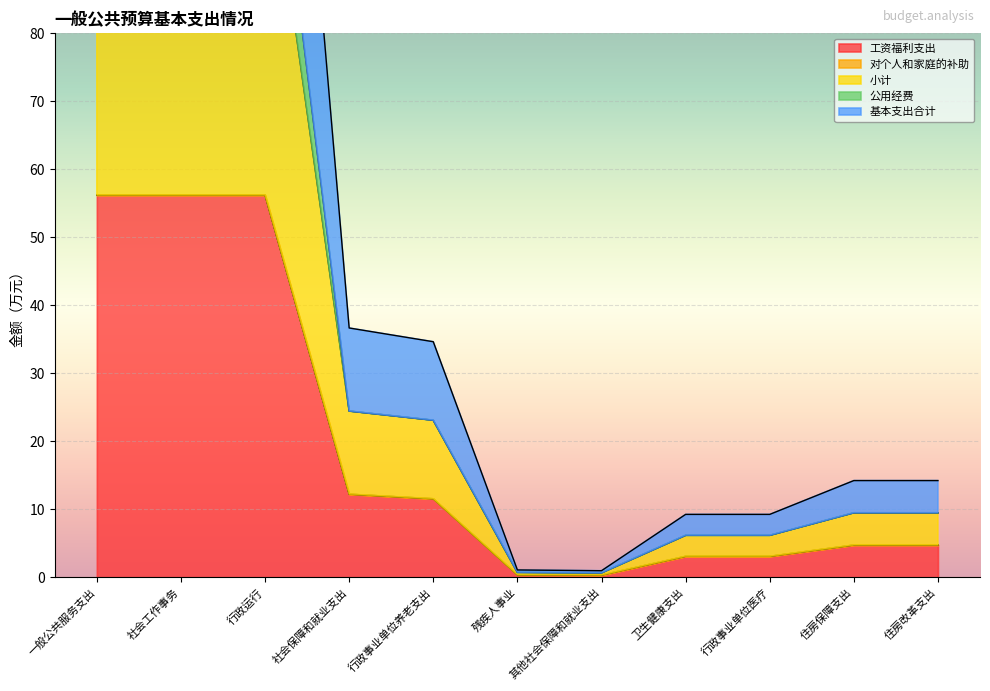

What is the total value across all series at 其他社会保障和就业支出?

1.9